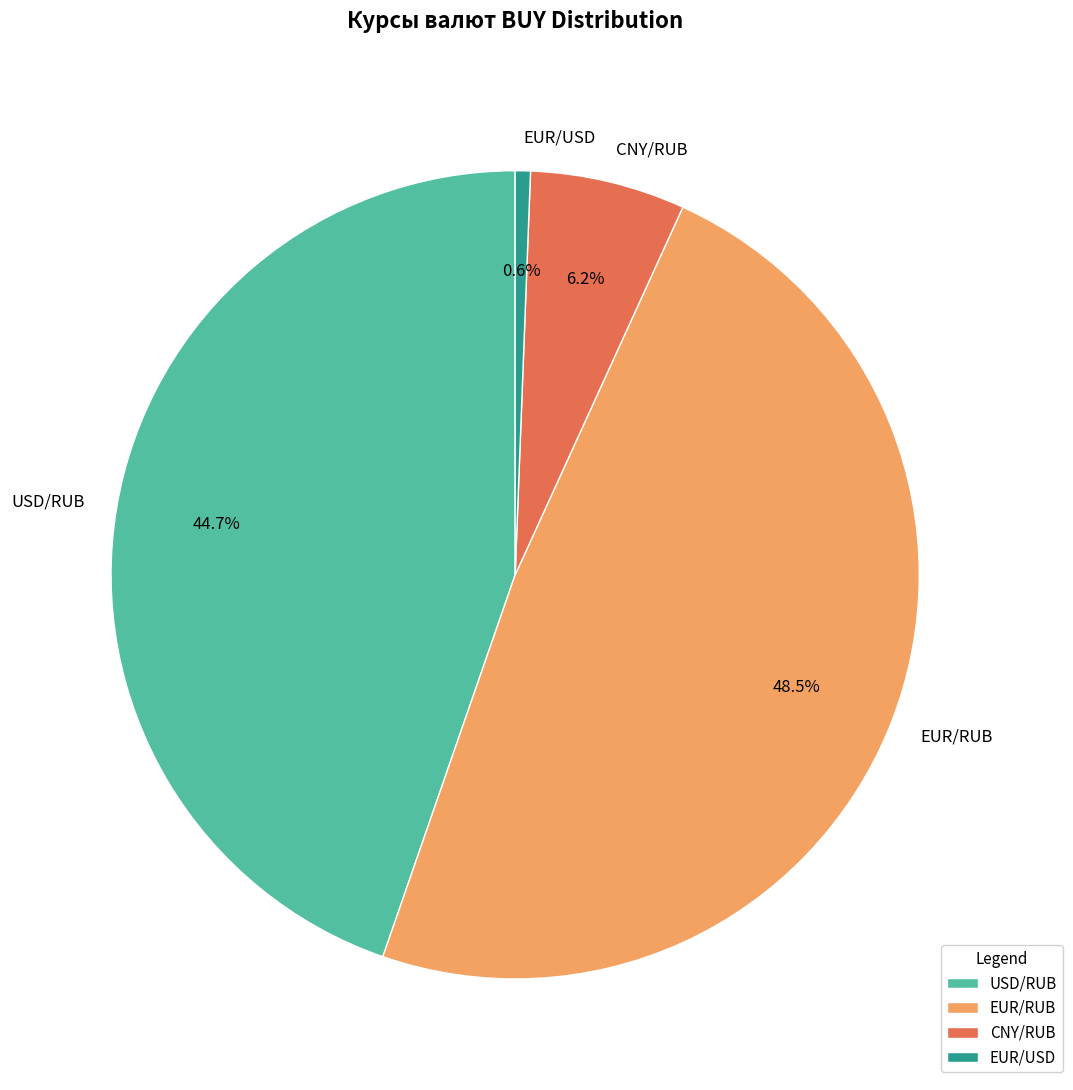

Is it true that USD/RUB is 52% of the pie?

False